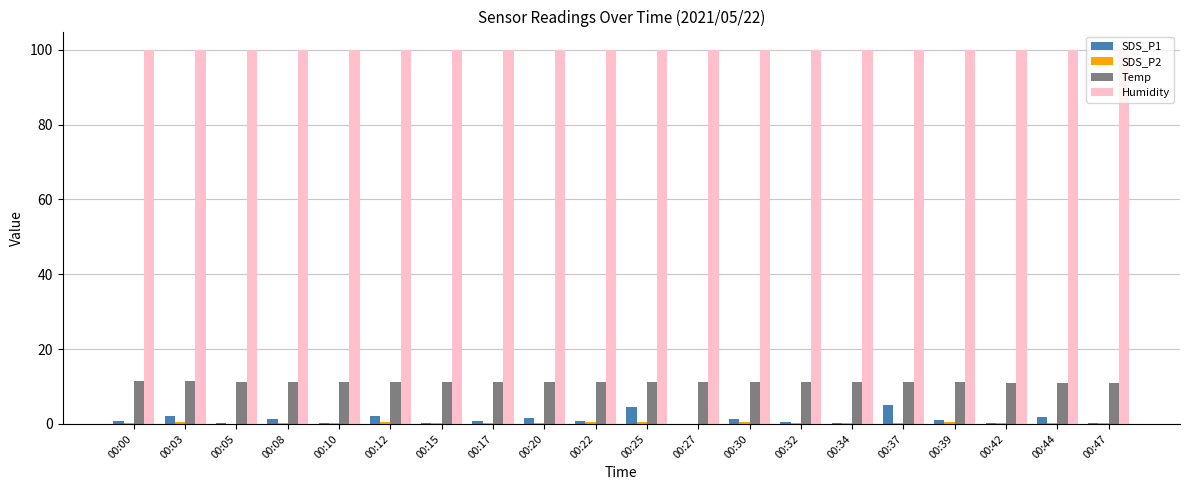

The Temp series shows 11.0 at 00:42. True or false?

True